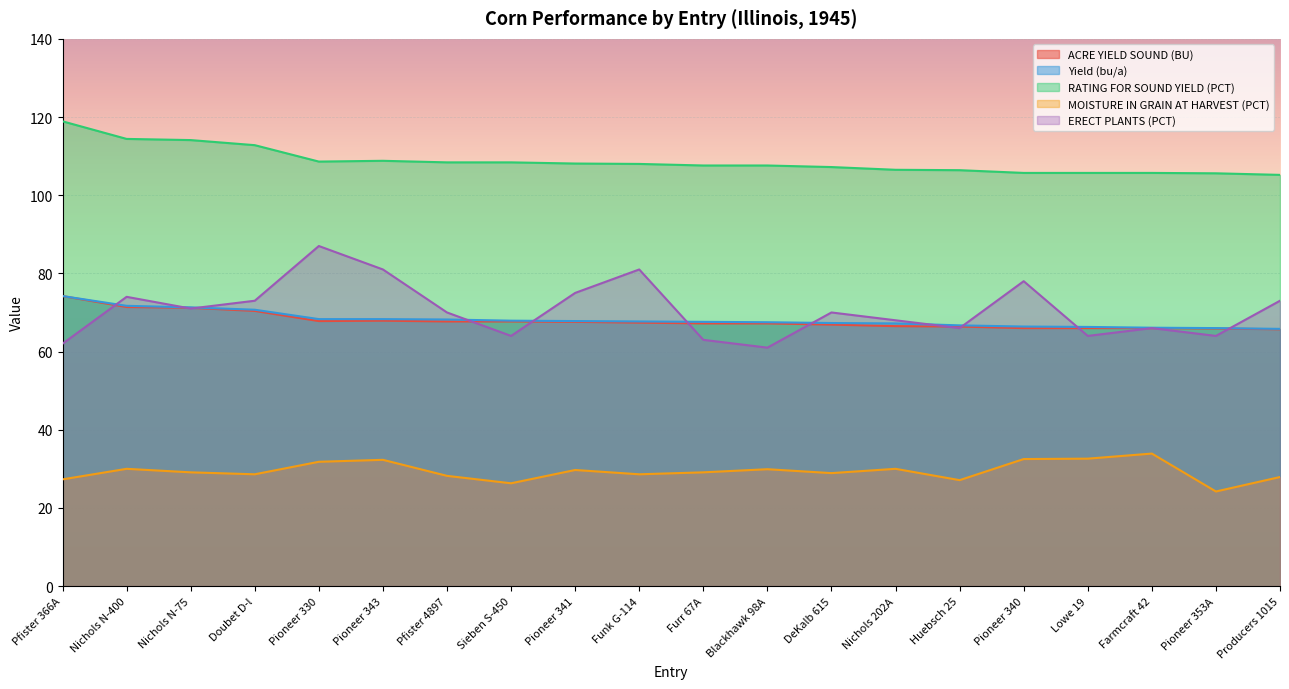

Is the value of Yield (bu/a) at Pioneer 340 greater than the value of ERECT PLANTS (PCT) at Producers 1015?

No